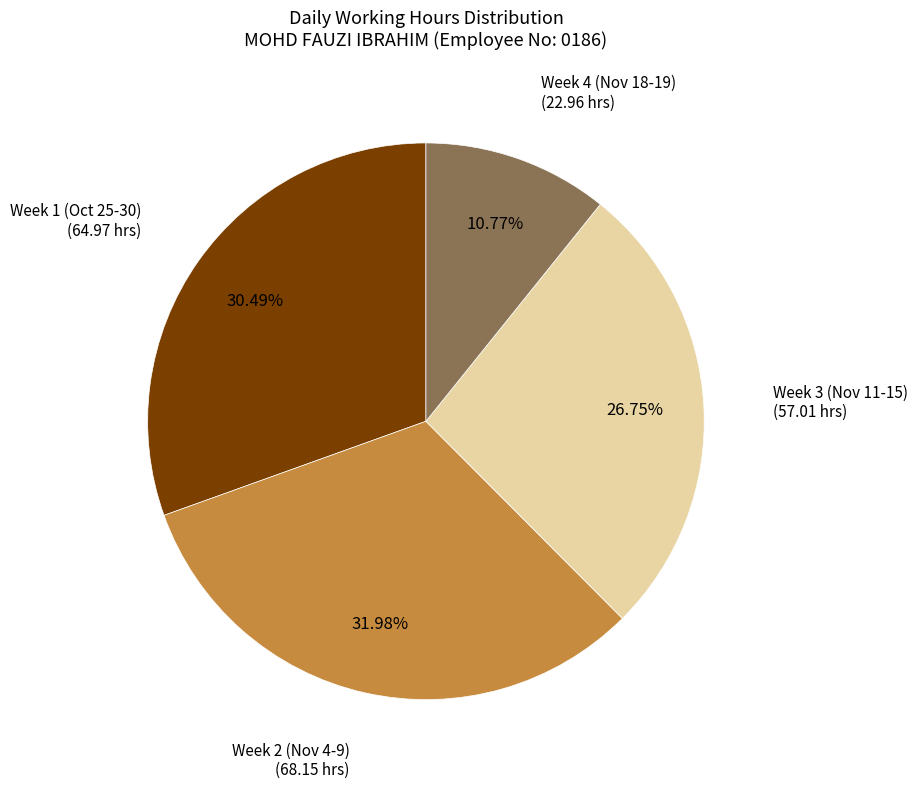

Does any single category account for the majority?

No